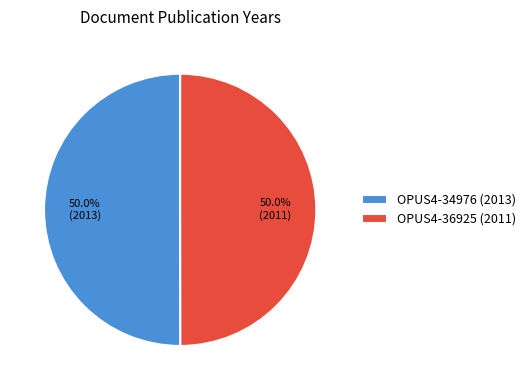

Approximately how many times larger is the value at OPUS4-36925 (2011) compared to OPUS4-34976 (2013)?

1.0